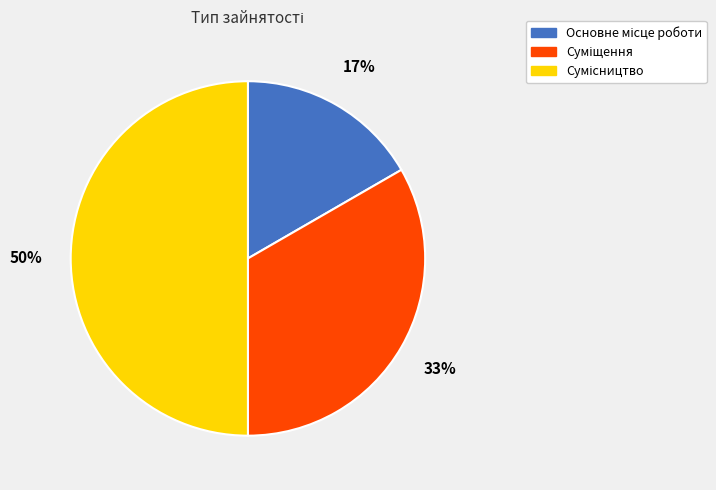

To the nearest percent, what is the average slice percentage?

33%